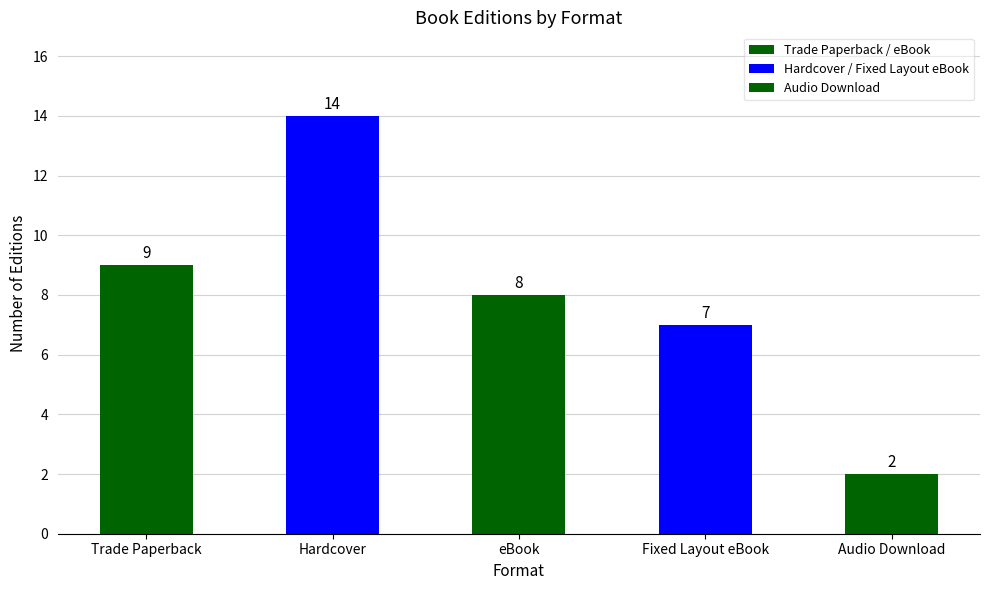

What is the sum of all values?

40